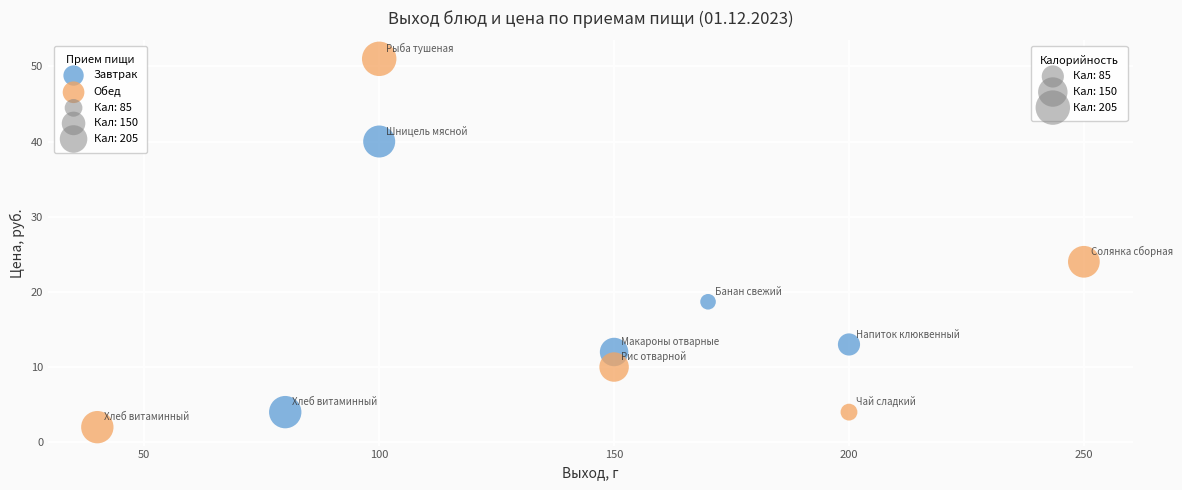

Which series has the widest spread of Y values?

Обед